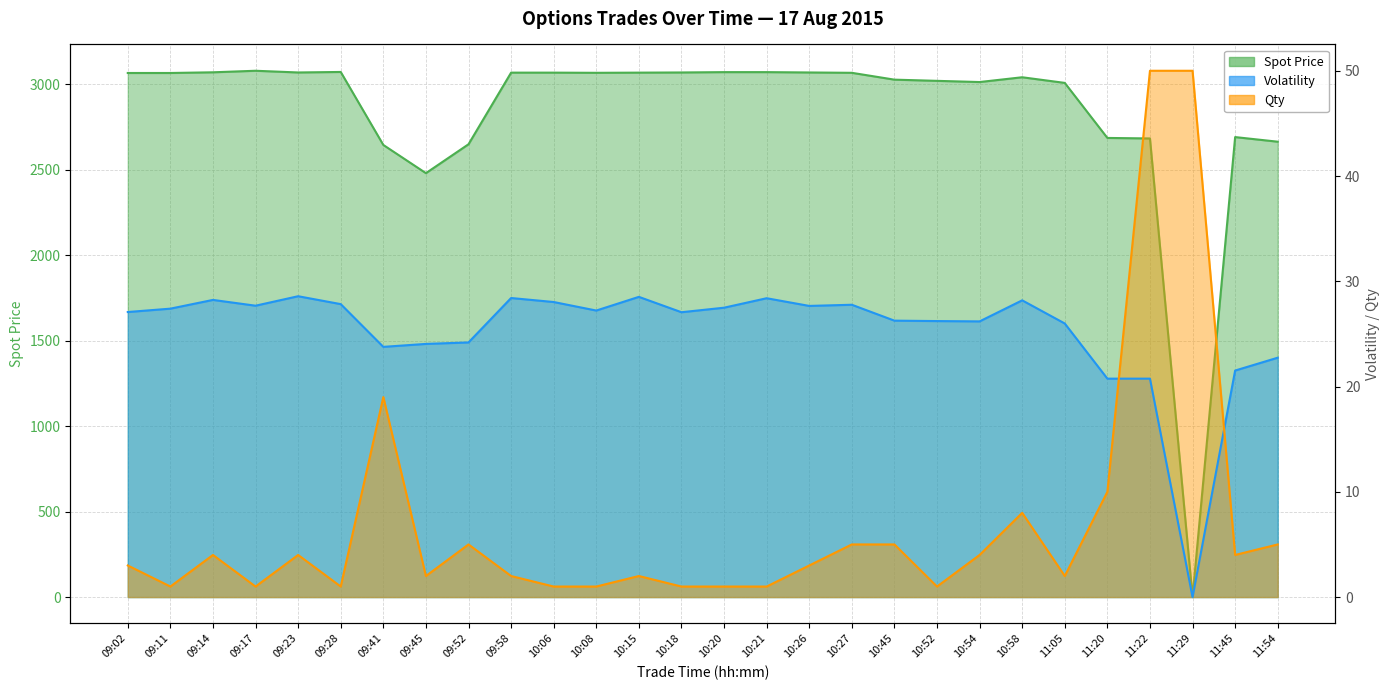

How many data points in Qty are less than 3?

13